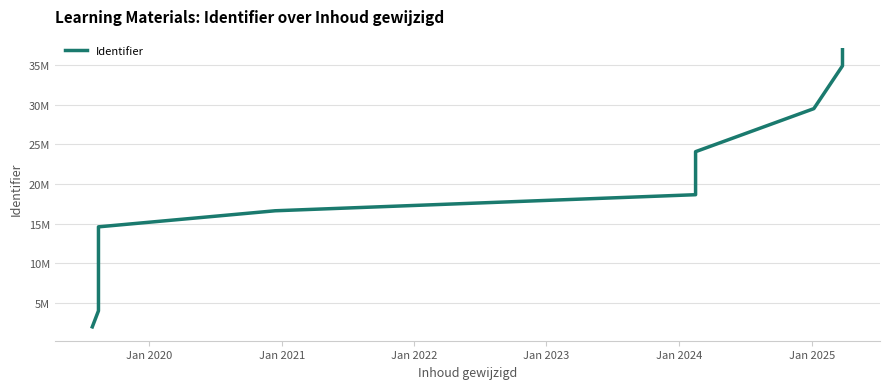

The chart shows a value of 12389795 at 7. True or false?

False